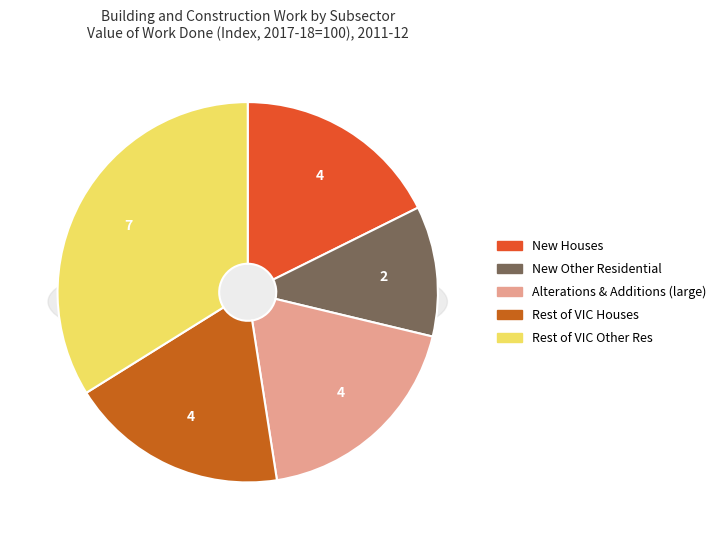

Do Alterations and Additions (large) and New Houses together represent more than half of the pie?

No